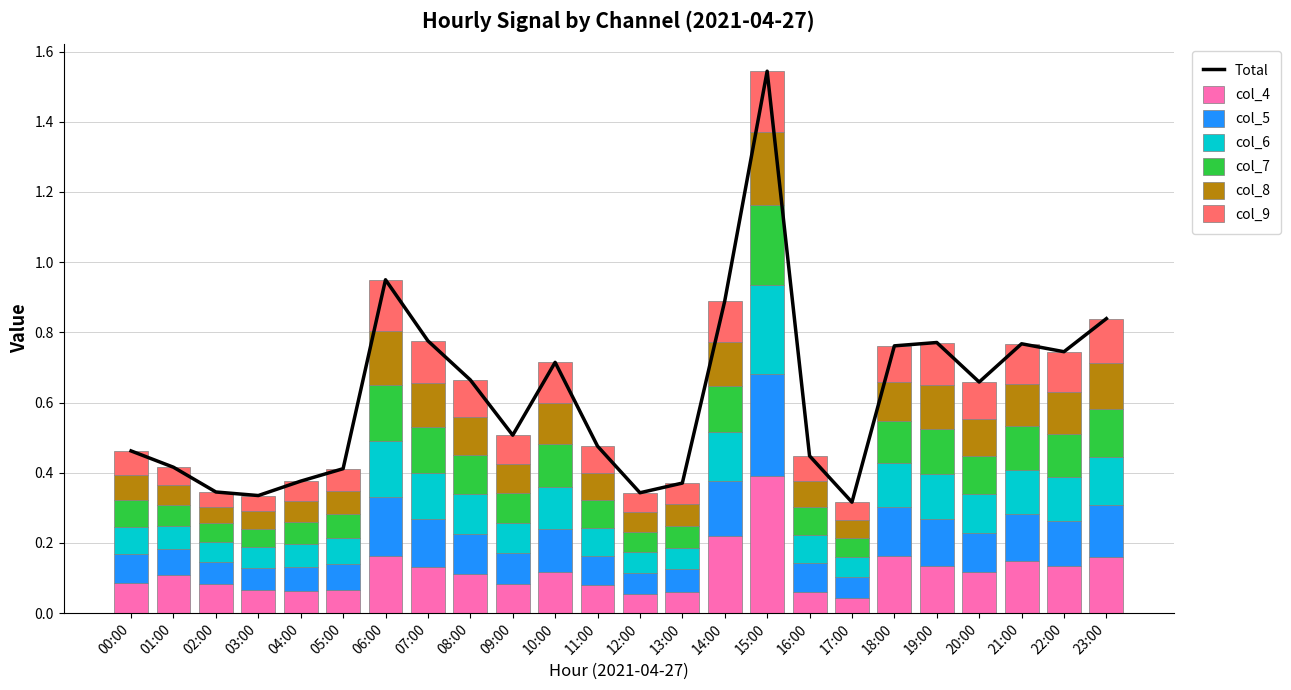

What is the label of the 15th bar from the left?

14:00